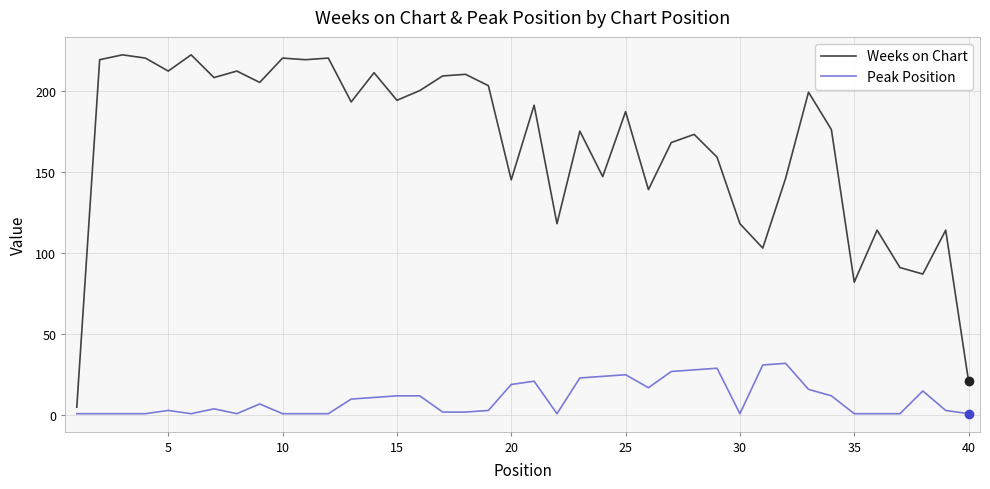

True or false: Peak Position and Weeks on Chart cross at least once.

False